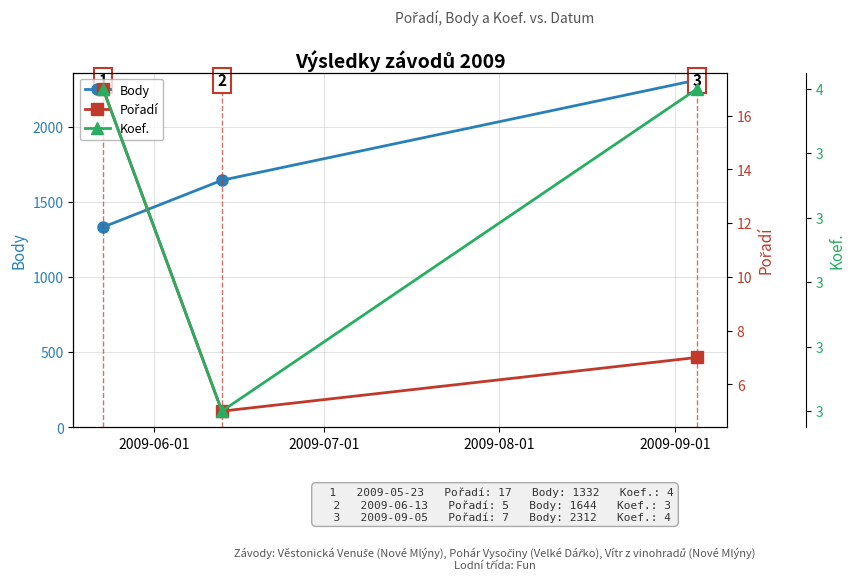

How many lines are shown in the chart?

3